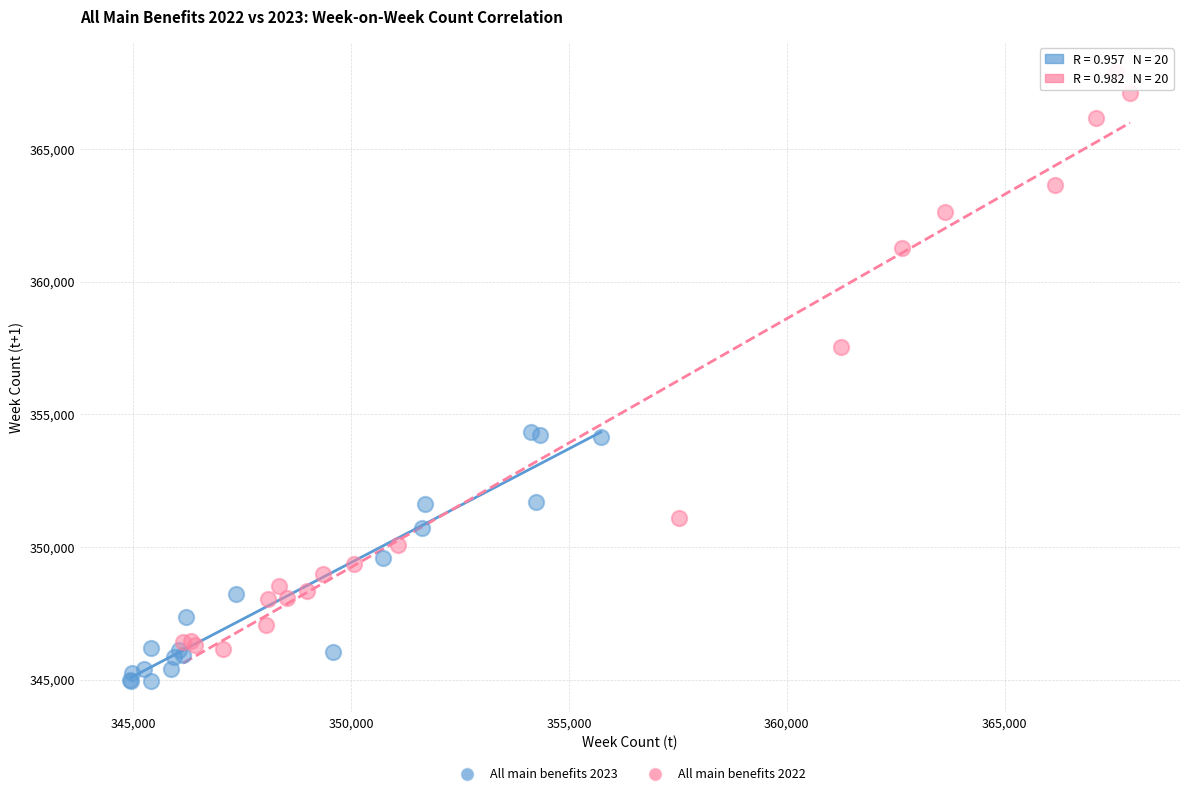

Which series has the widest spread of Y values?

All main benefits 2022